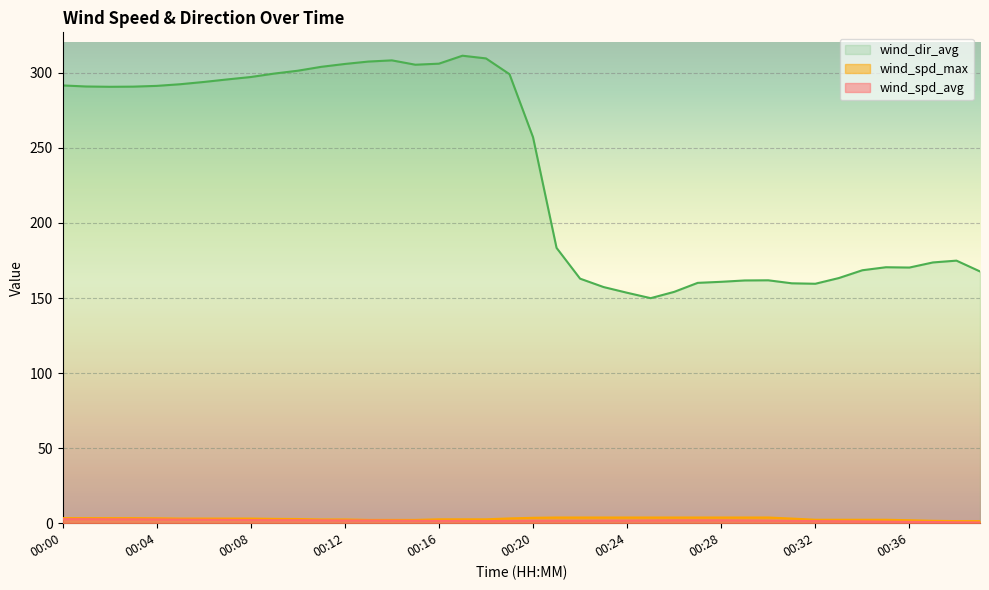

How many lines are shown in the chart?

3